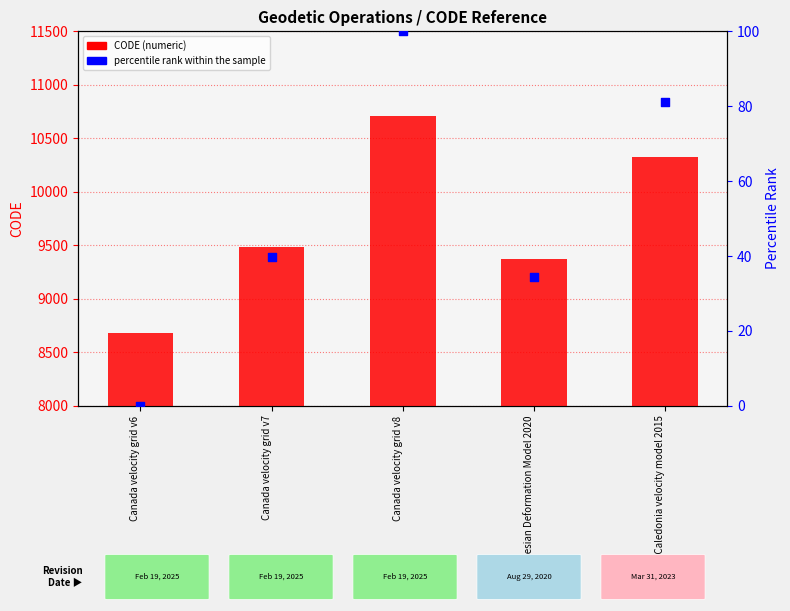

Which series contains the lowest Y value?

percentile rank within the sample